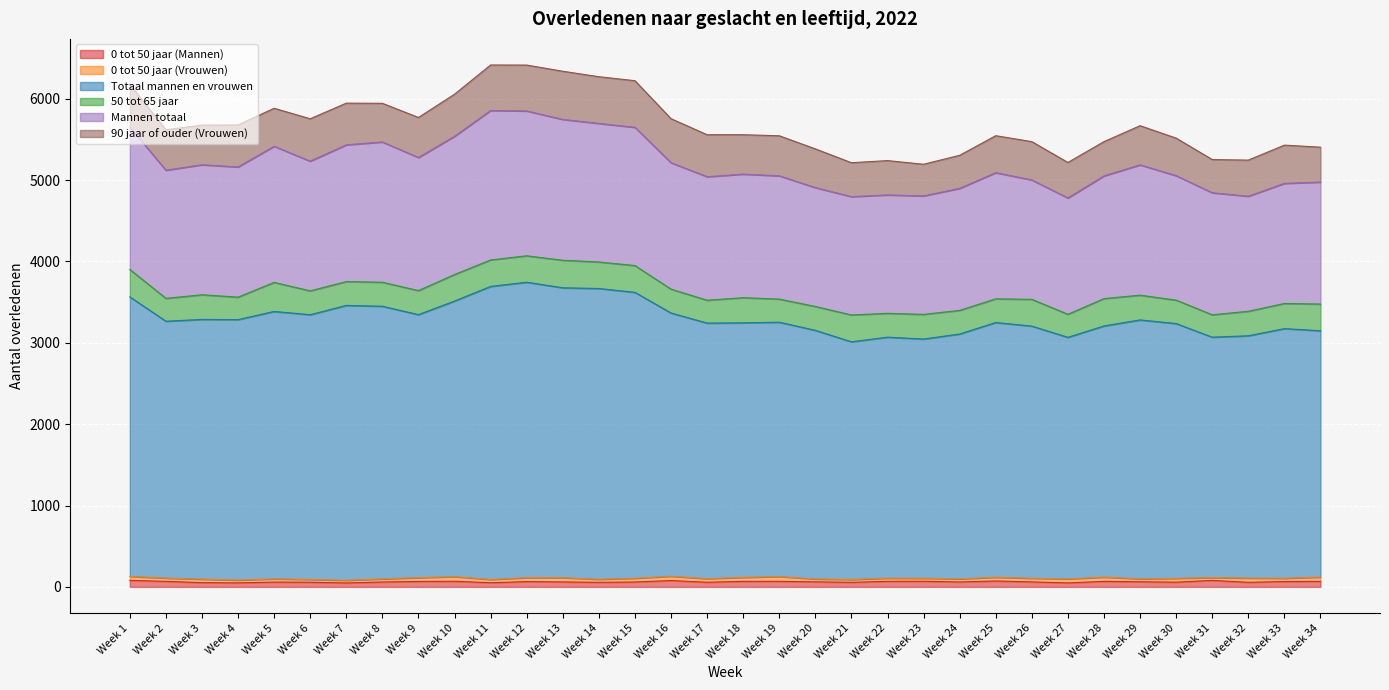

Reading right to left, what are all the values shown in this chart?

0 tot 50 jaar (Mannen): Week 34=68	Week 33=66	Week 32=56	Week 31=80	Week 30=58	Week 29=63	Week 28=68	Week 27=49	Week 26=61	Week 25=73	Week 24=60	Week 23=69	Week 22=68	Week 21=56	Week 20=62	Week 19=68	Week 18=68	Week 17=57	Week 16=78	Week 15=60	Week 14=56	Week 13=61	Week 12=65	Week 11=51	Week 10=69	Week 9=67	Week 8=60	Week 7=48	Week 6=57	Week 5=59	Week 4=49	Week 3=52	Week 2=68	Week 1=80
0 tot 50 jaar (Vrouwen): Week 34=52	Week 33=40	Week 32=52	Week 31=34	Week 30=47	Week 29=36	Week 28=52	Week 27=49	Week 26=45	Week 25=45	Week 24=39	Week 23=37	Week 22=39	Week 21=35	Week 20=35	Week 19=59	Week 18=49	Week 17=44	Week 16=53	Week 15=46	Week 14=38	Week 13=52	Week 12=48	Week 11=40	Week 10=57	Week 9=46	Week 8=38	Week 7=33	Week 6=34	Week 5=40	Week 4=34	Week 3=43	Week 2=40	Week 1=49
Totaal mannen en vrouwen: Week 34=3028	Week 33=3068	Week 32=2978	Week 31=2955	Week 30=3131	Week 29=3182	Week 28=3087	Week 27=2969	Week 26=3099	Week 25=3131	Week 24=3009	Week 23=2940	Week 22=2962	Week 21=2921	Week 20=3056	Week 19=3126	Week 18=3128	Week 17=3141	Week 16=3235	Week 15=3514	Week 14=3573	Week 13=3563	Week 12=3631	Week 11=3602	Week 10=3387	Week 9=3233	Week 8=3351	Week 7=3378	Week 6=3254	Week 5=3286	Week 4=3202	Week 3=3192	Week 2=3157	Week 1=3435
50 tot 65 jaar: Week 34=328	Week 33=309	Week 32=301	Week 31=275	Week 30=288	Week 29=304	Week 28=336	Week 27=283	Week 26=329	Week 25=291	Week 24=290	Week 23=303	Week 22=293	Week 21=330	Week 20=293	Week 19=284	Week 18=309	Week 17=281	Week 16=293	Week 15=329	Week 14=326	Week 13=338	Week 12=325	Week 11=325	Week 10=326	Week 9=295	Week 8=295	Week 7=293	Week 6=293	Week 5=357	Week 4=276	Week 3=303	Week 2=281	Week 1=337
Mannen totaal: Week 34=1499	Week 33=1476	Week 32=1414	Week 31=1500	Week 30=1530	Week 29=1602	Week 28=1508	Week 27=1430	Week 26=1467	Week 25=1551	Week 24=1500	Week 23=1456	Week 22=1455	Week 21=1454	Week 20=1461	Week 19=1515	Week 18=1519	Week 17=1518	Week 16=1554	Week 15=1699	Week 14=1703	Week 13=1731	Week 12=1780	Week 11=1837	Week 10=1699	Week 9=1636	Week 8=1724	Week 7=1681	Week 6=1594	Week 5=1673	Week 4=1600	Week 3=1598	Week 2=1575	Week 1=1751
90 jaar of ouder (Vrouwen): Week 34=429	Week 33=470	Week 32=444	Week 31=408	Week 30=461	Week 29=481	Week 28=421	Week 27=436	Week 26=471	Week 25=454	Week 24=406	Week 23=389	Week 22=422	Week 21=417	Week 20=476	Week 19=492	Week 18=484	Week 17=516	Week 16=541	Week 15=573	Week 14=574	Week 13=592	Week 12=564	Week 11=559	Week 10=517	Week 9=492	Week 8=475	Week 7=512	Week 6=521	Week 5=467	Week 4=516	Week 3=487	Week 2=497	Week 1=525